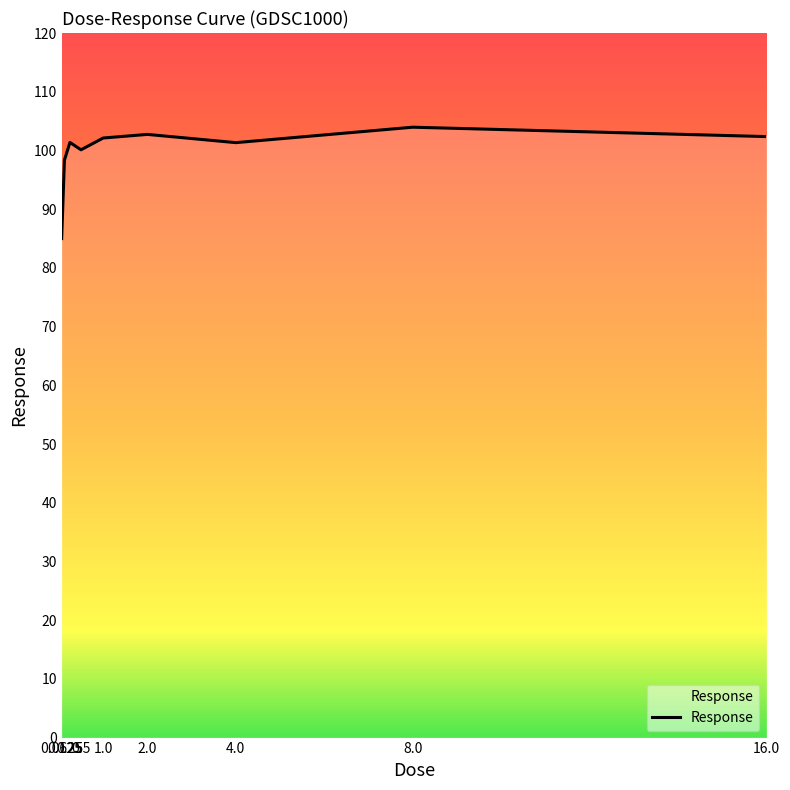

What is the minimum value shown in the chart?

85.0